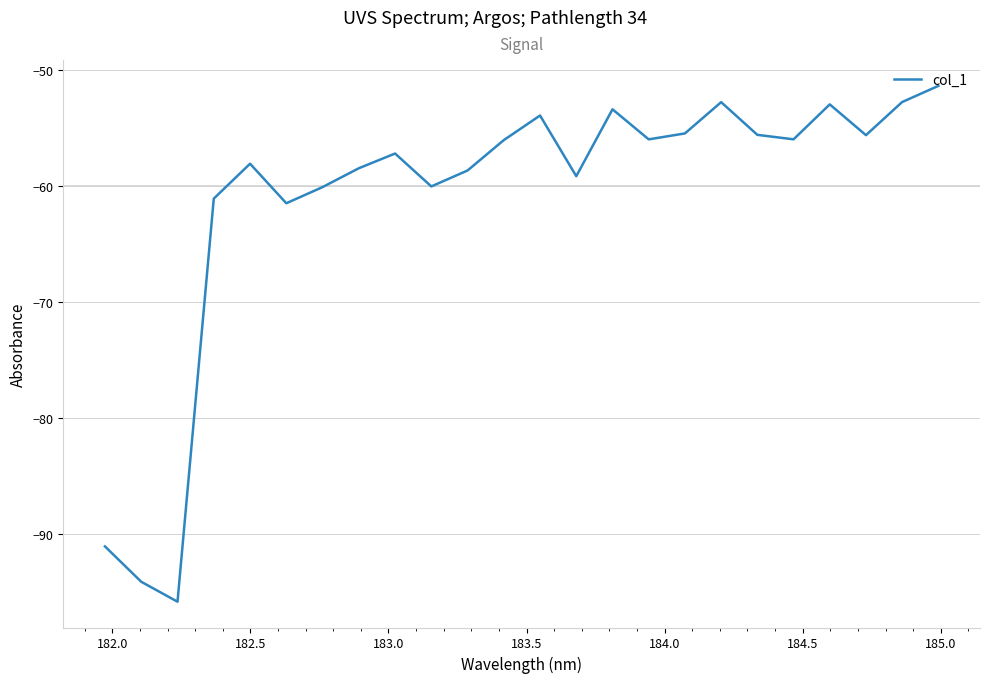

What is the maximum value shown in the chart?

-51.3